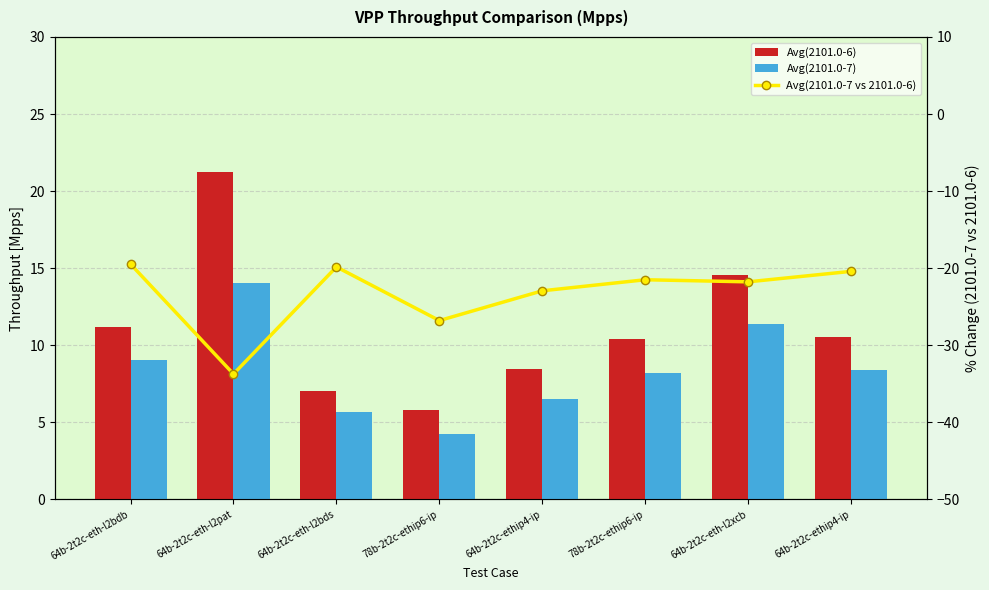

Is the value of Avg(2101.0-7 vs 2101.0-6) at 64b-2t2c-eth-l2bdb greater than the value of Avg(2101.0-6) at 78b-2t2c-ethip6-ip?

No